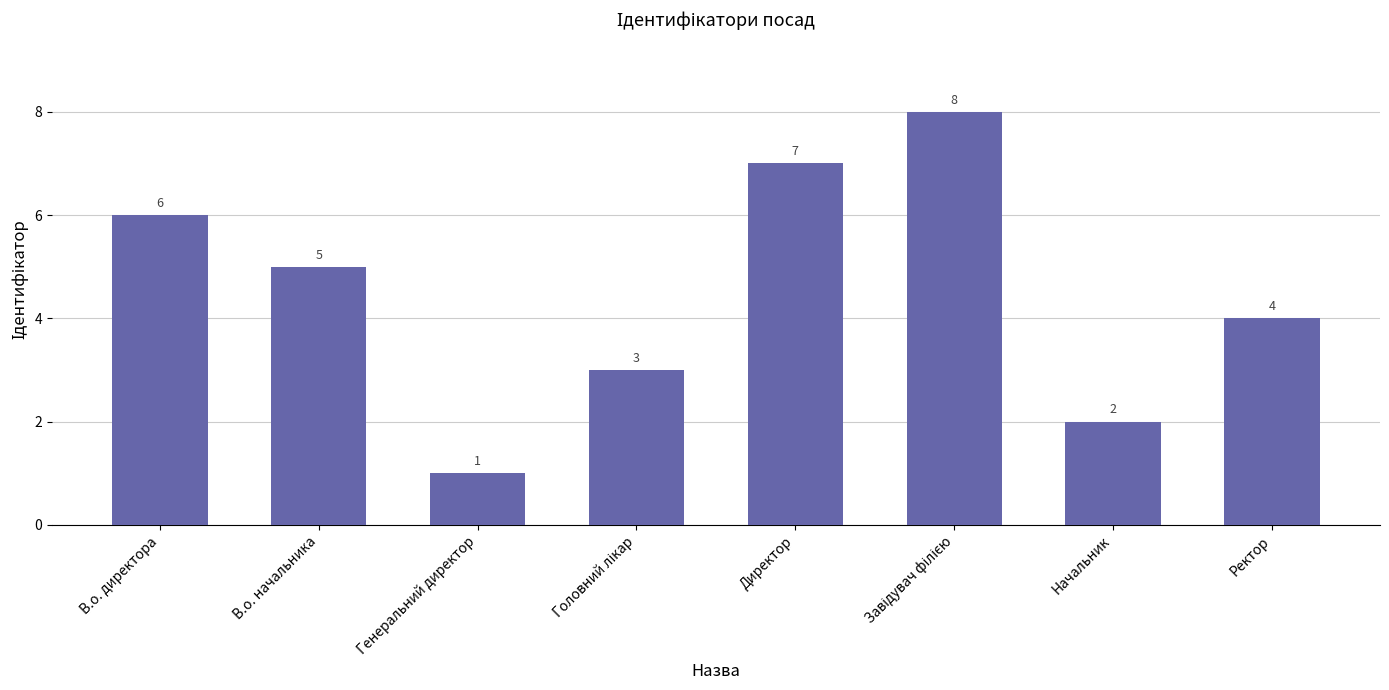

Which label corresponds to the smallest value in the chart?

Генеральний директор